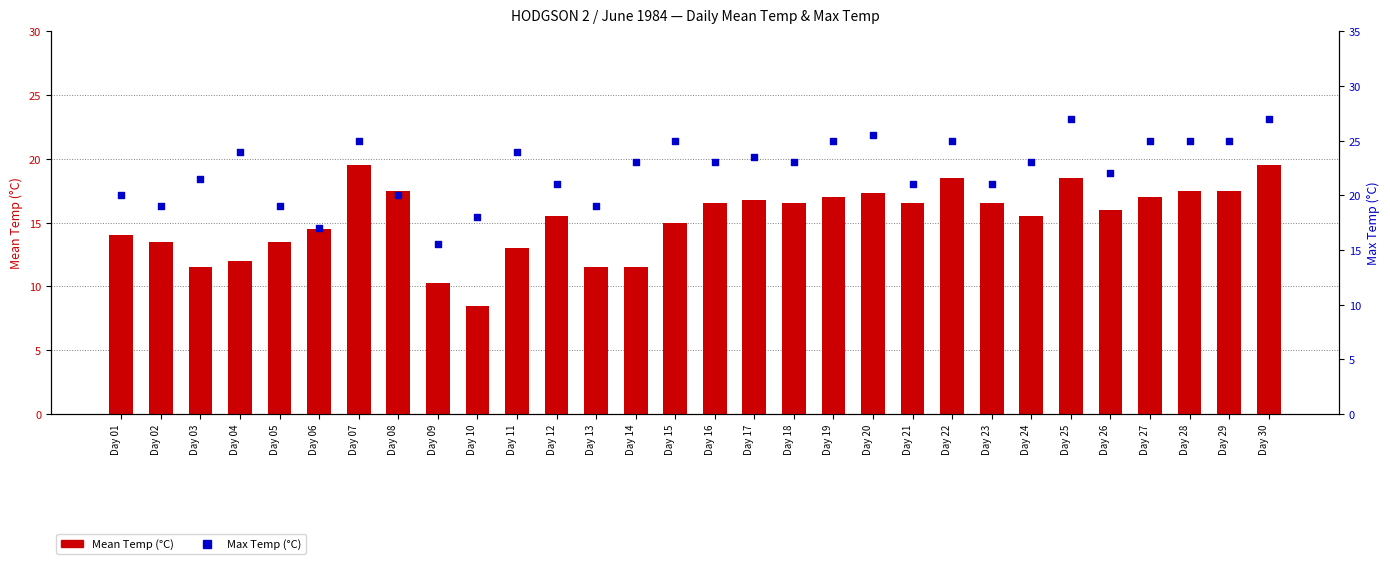

Which series reaches the maximum Y coordinate?

Max Temp (°C)